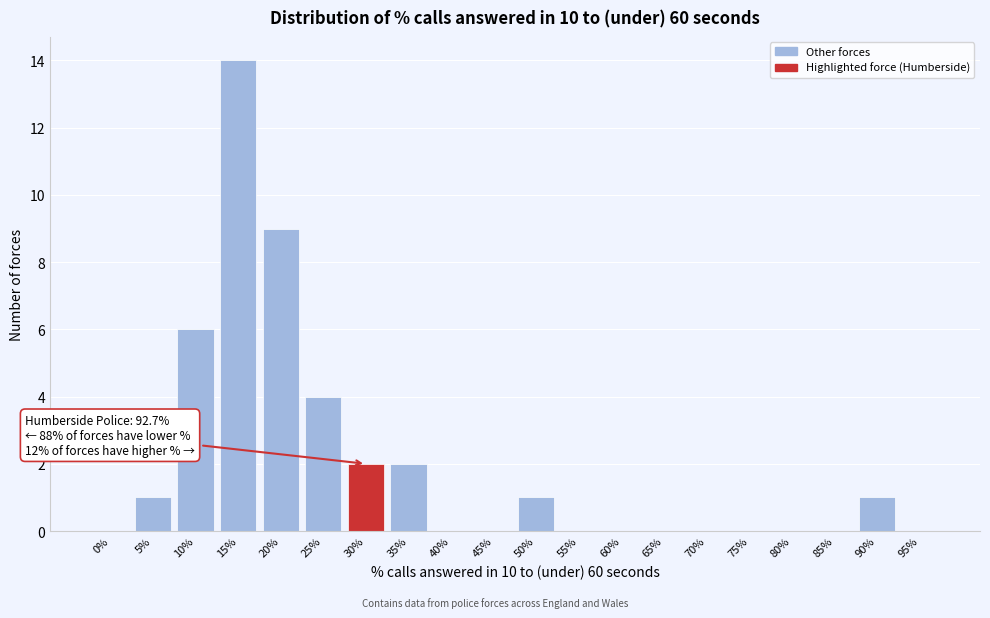

Reading right to left, list all the values displayed in this chart.

95%=0	90%=1	85%=0	80%=0	75%=0	70%=0	65%=0	60%=0	55%=0	50%=1	45%=0	40%=0	35%=2	30%=2	25%=4	20%=9	15%=14	10%=6	5%=1	0%=0